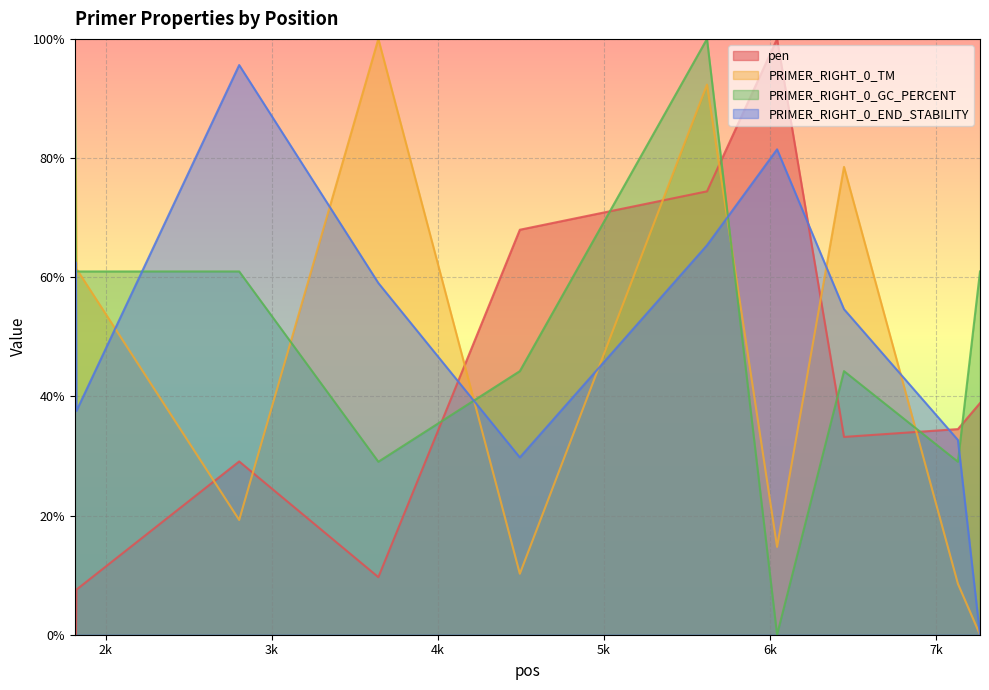

What is the highest value of the PRIMER_RIGHT_0_GC_PERCENT series?

100.0